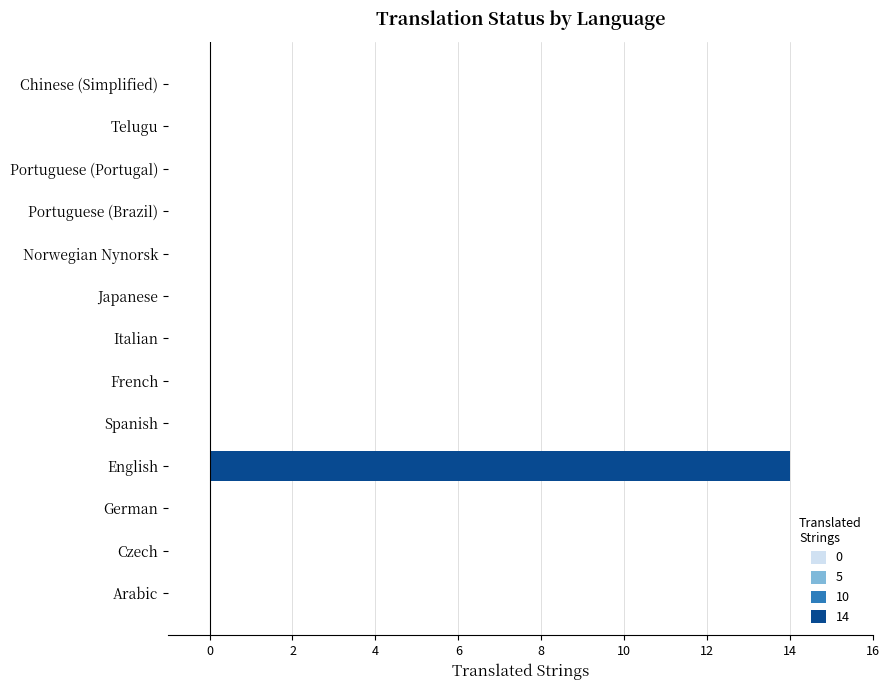

What is the greatest value displayed?

14